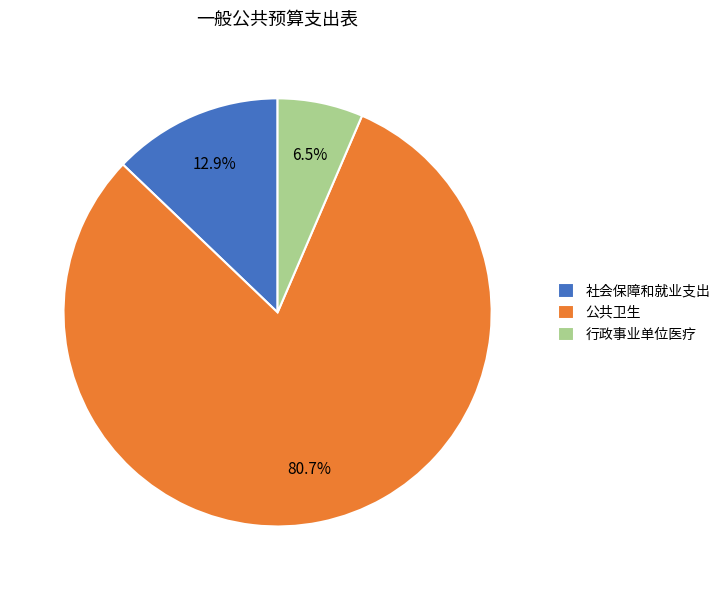

Which has a higher value, 社会保障和就业支出 or 公共卫生?

公共卫生